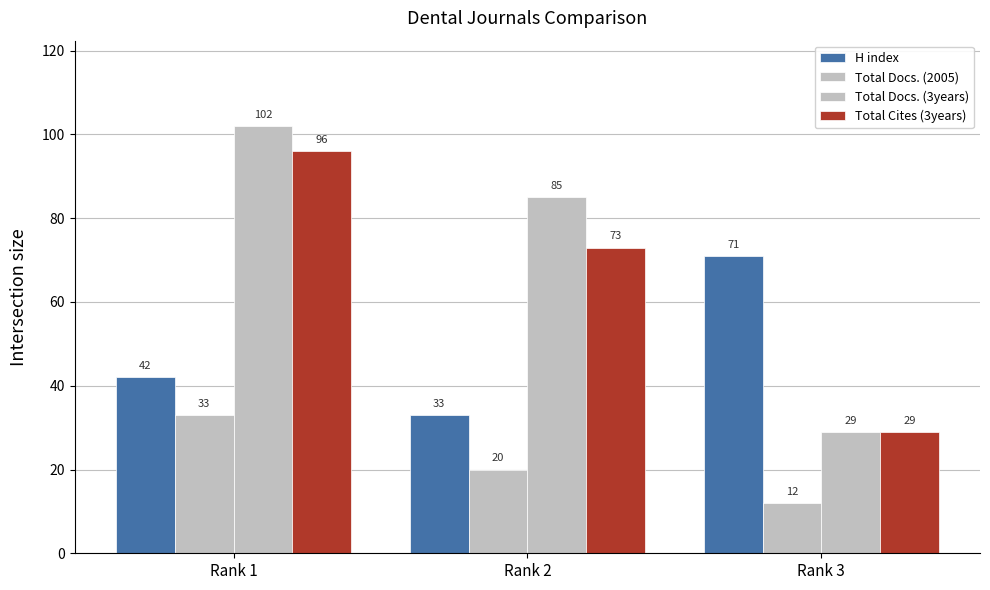

Read the Total Docs. (3years) value at Rank 1.

102